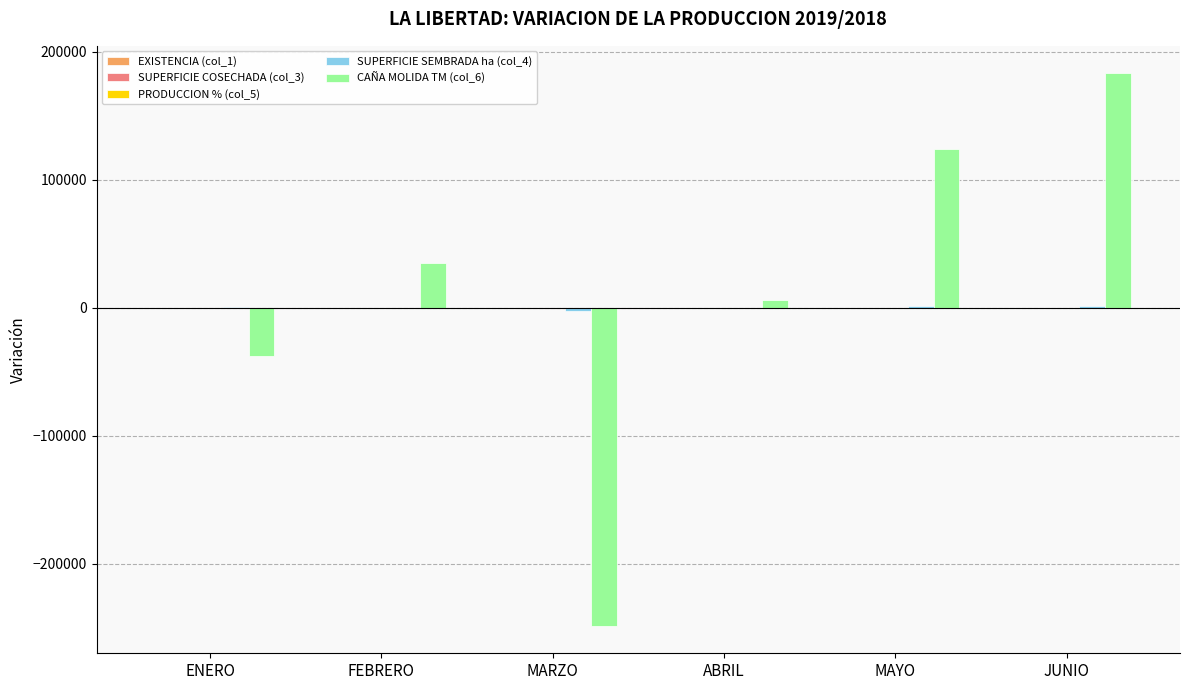

Is it true that CAÑA MOLIDA TM (col_6) equals 63178.6 at JUNIO?

False